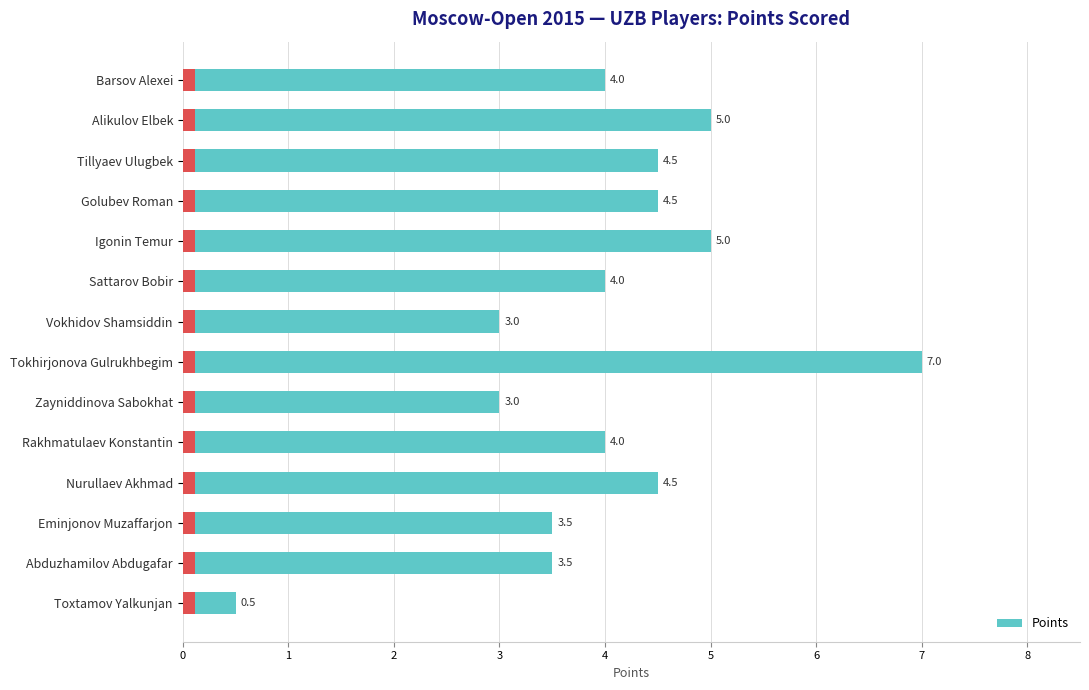

Where is the data nearest to the value 3?

Vokhidov Shamsiddin